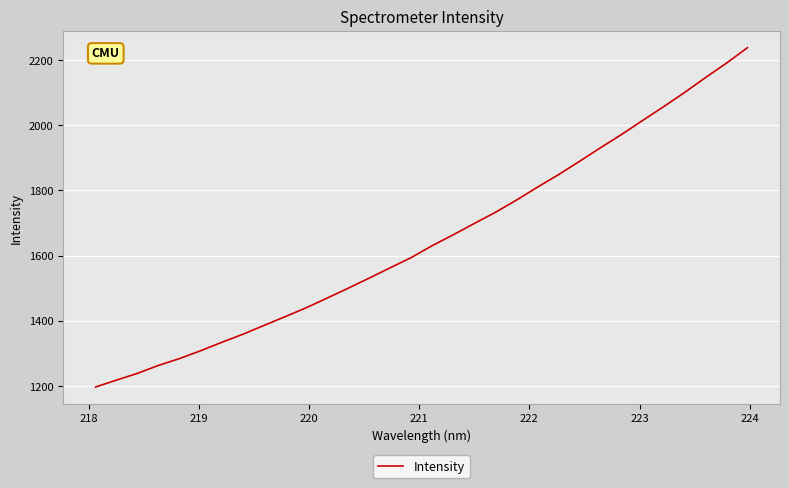

What is the greatest value displayed?

2238.1